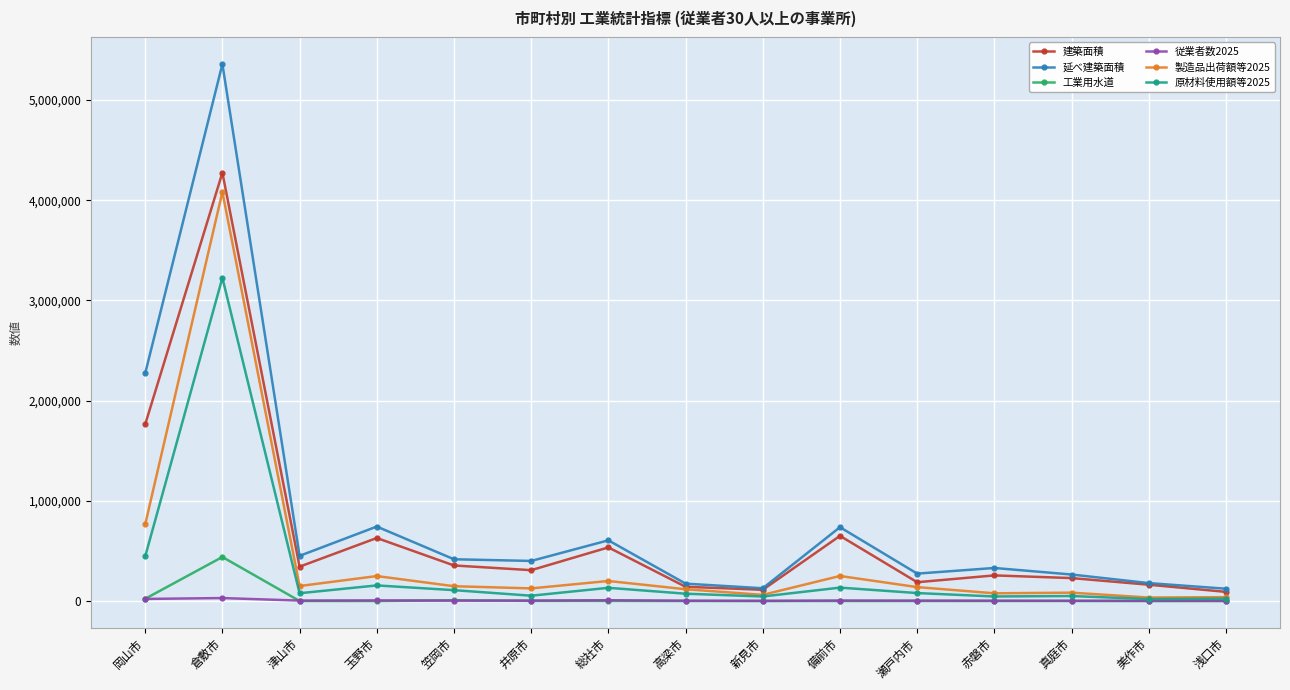

At which category does the chart reach its peak across all series?

倉敷市